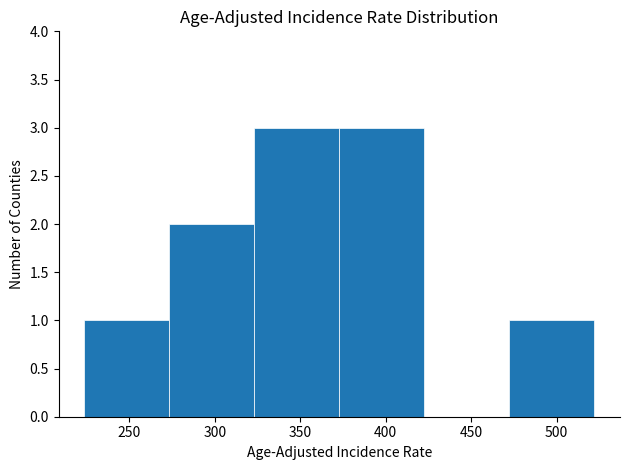

Reading left to right, transcribe this chart: for each bar, give the range it covers on the x-axis and its height. Neither the bar edges nor the heights are printed on the chart, so give them approximately, as read against the axes.

225 to 275: 1
275 to 325: 2
325 to 375: 3
375 to 425: 3
425 to 470: 0
470 to 520: 1